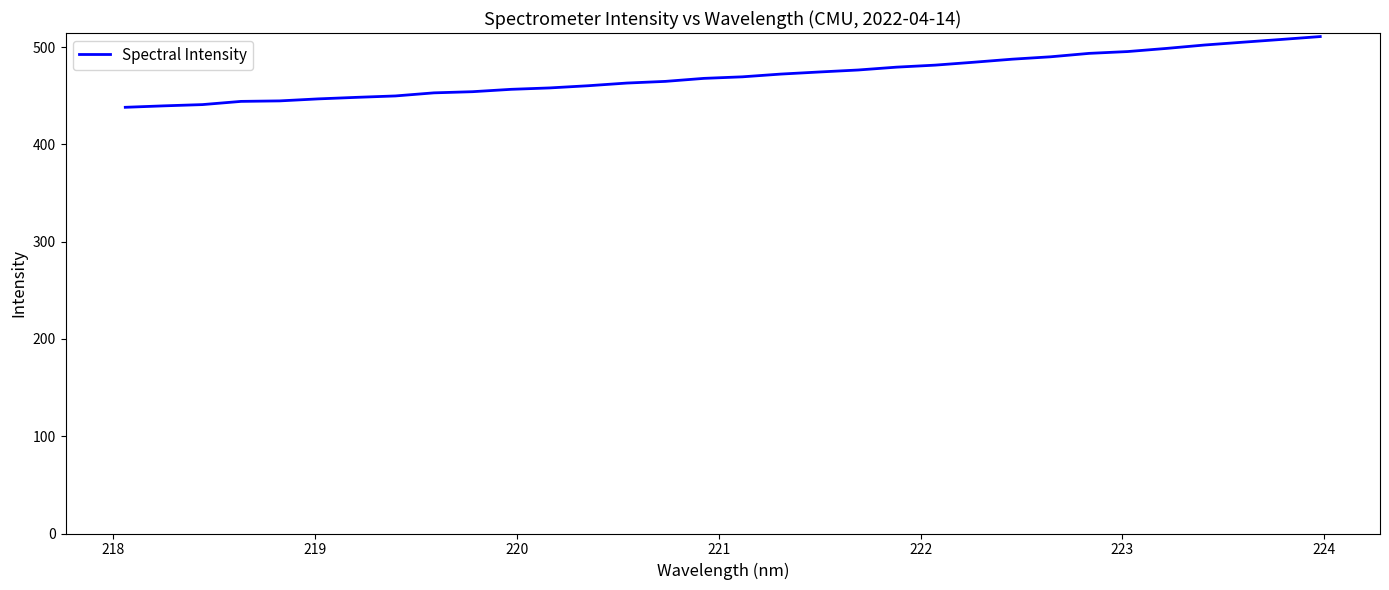

What is the smallest value displayed?

438.1